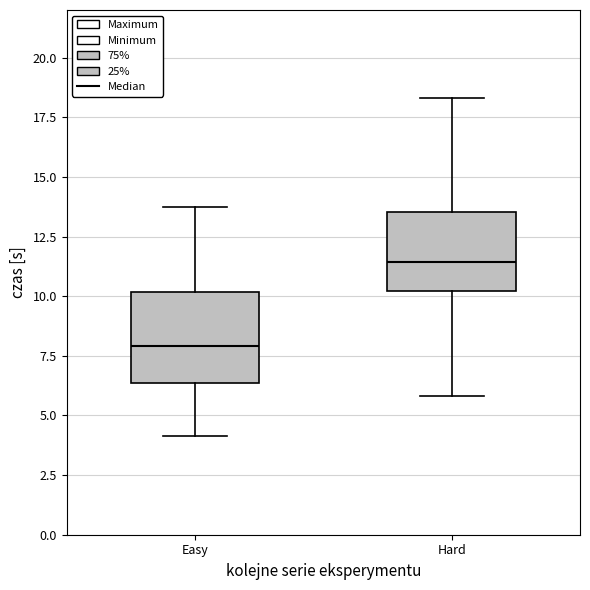

Reading left to right, transcribe this box plot: for each box, give where its median line is, the range the box spans, and where its two whiskers end, as read against the y-axis. The values are not printed on the chart, so give them approximately, as read against the axis.

Easy: median 8.0, box 6.5 to 10.0, whiskers 4.0 to 14.0
Hard: median 11.5, box 10.0 to 13.5, whiskers 6.0 to 18.5